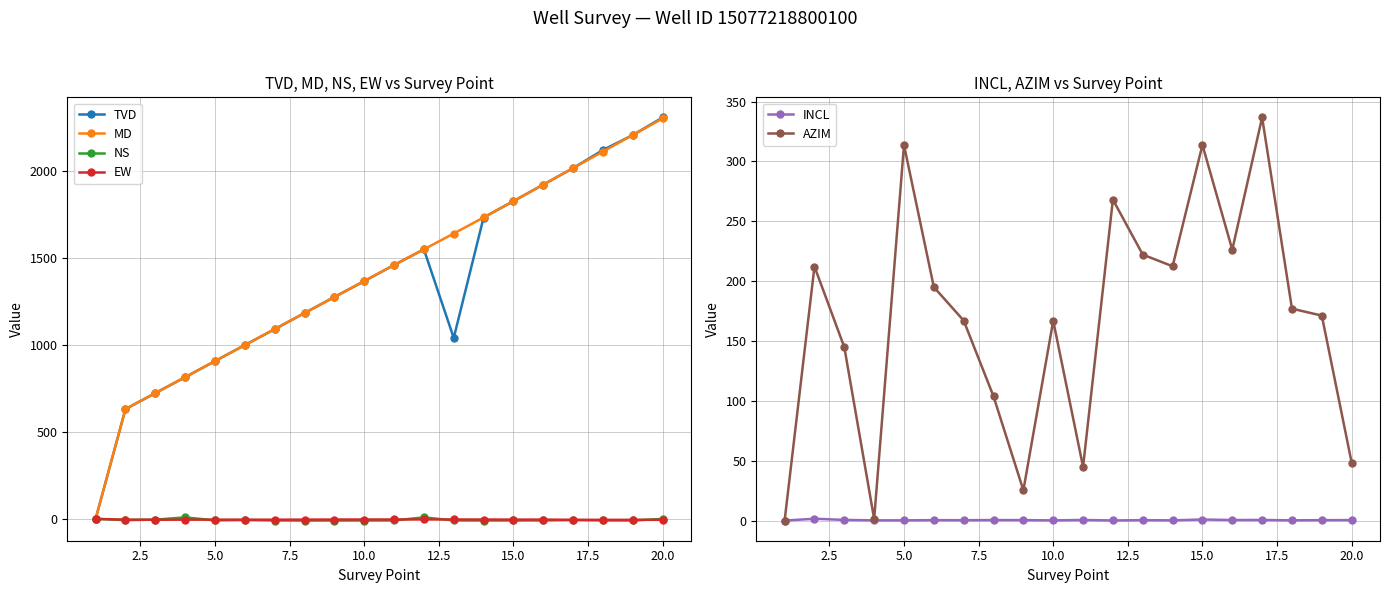

True or false: TVD has more than 0 points higher than both neighbors.

True